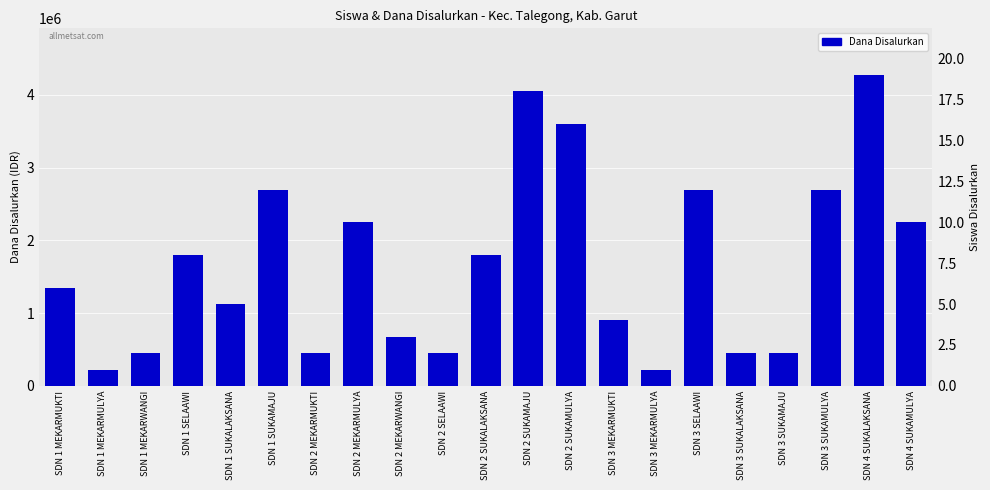

Which has a higher value, SDN 1 MEKARWANGI or SDN 2 SUKAMULYA?

SDN 2 SUKAMULYA